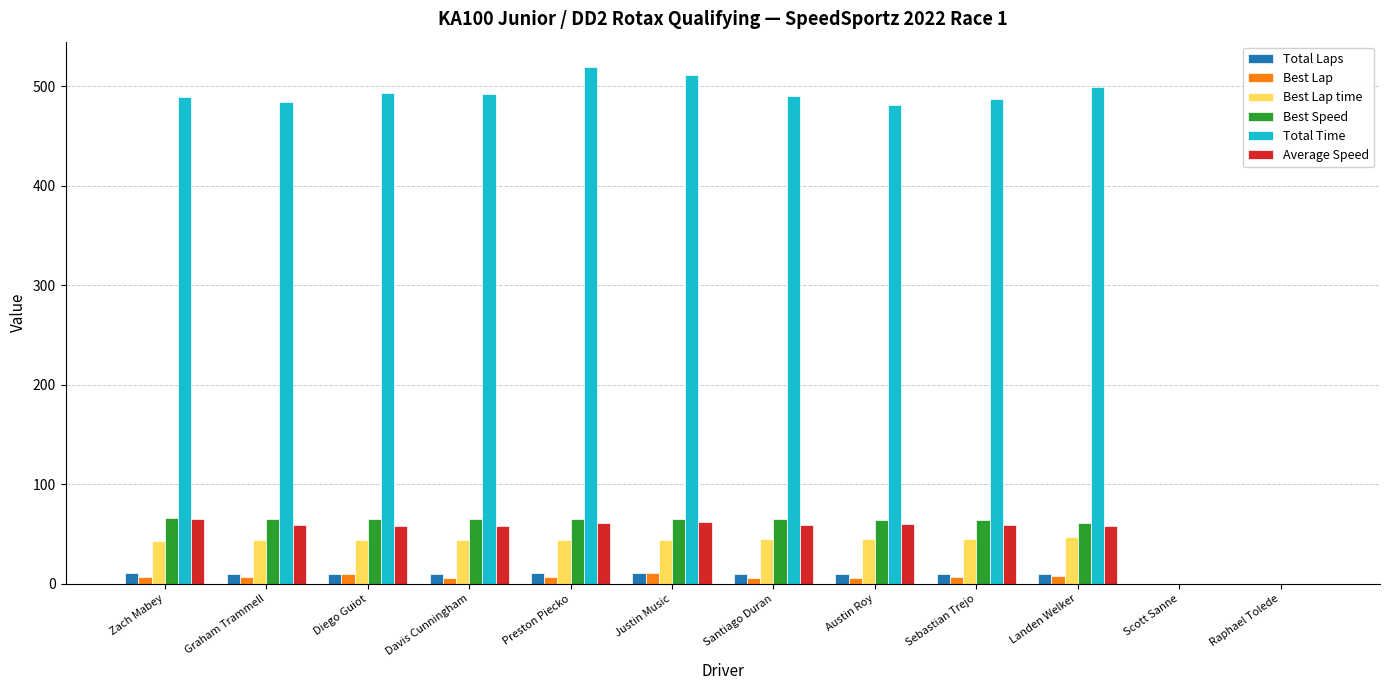

The Best Speed series shows -42.0 at Raphael Tolede. True or false?

False